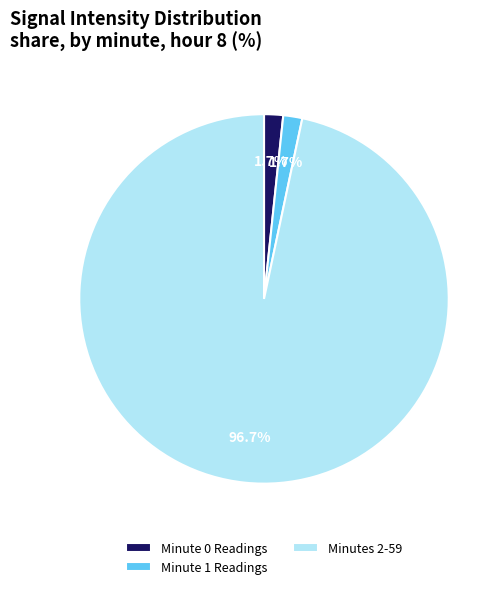

What is the majority slice?

Minutes 2-59